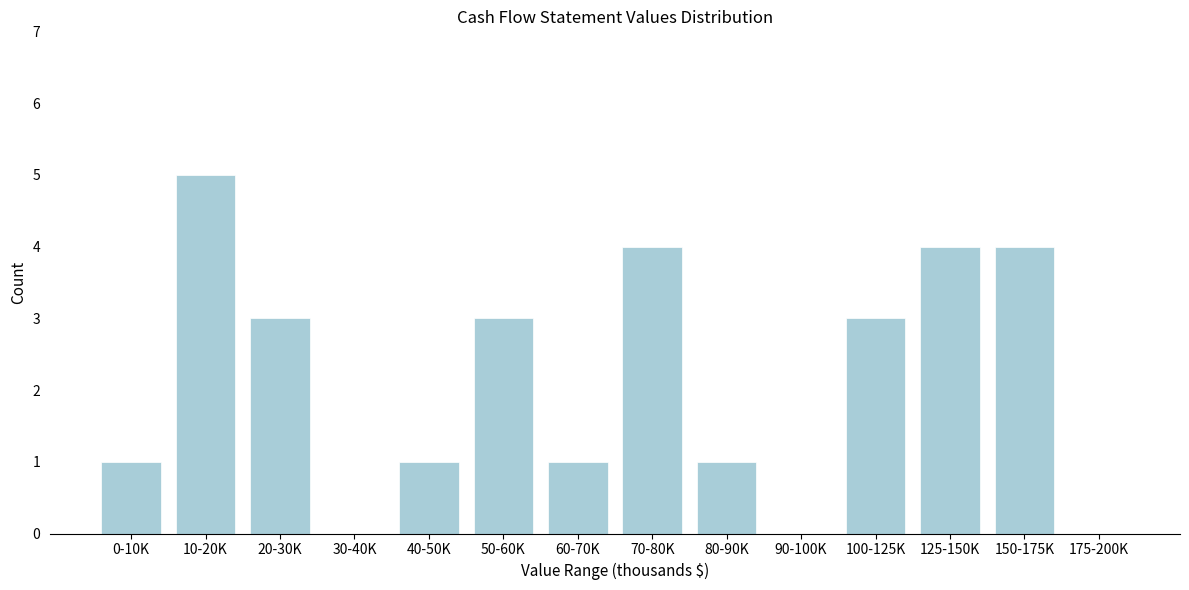

Reading left to right, transcribe all the data shown in this chart.

0-10K=1	10-20K=5	20-30K=3	30-40K=0	40-50K=1	50-60K=3	60-70K=1	70-80K=4	80-90K=1	90-100K=0	100-125K=3	125-150K=4	150-175K=4	175-200K=0